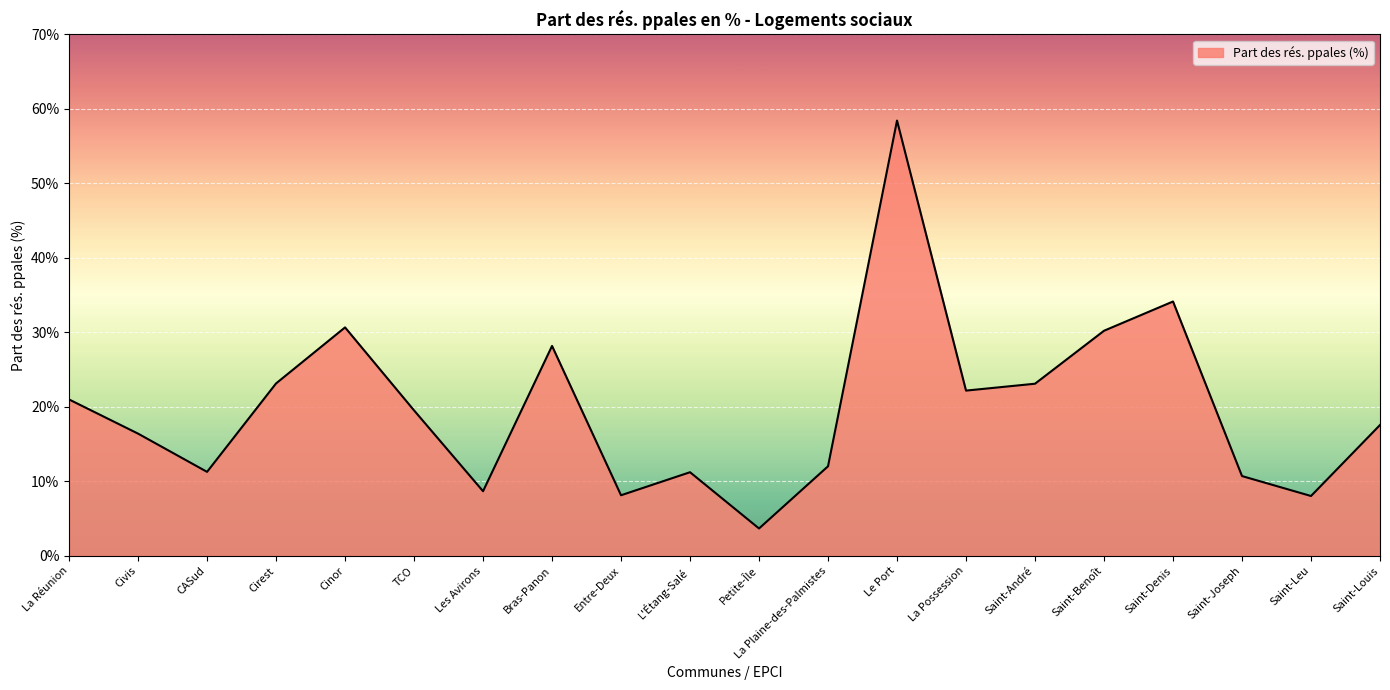

How many interior local peaks (higher than both neighbors) does the data have?

5